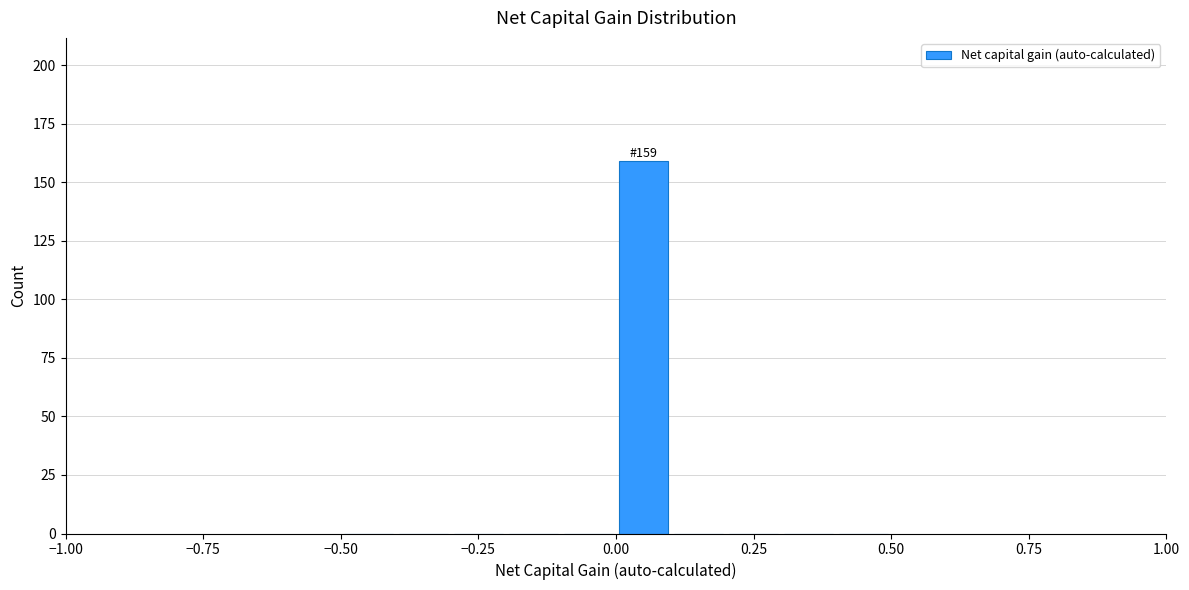

Read against the x-axis, roughly where is the centre of the tallest bar?

0.05